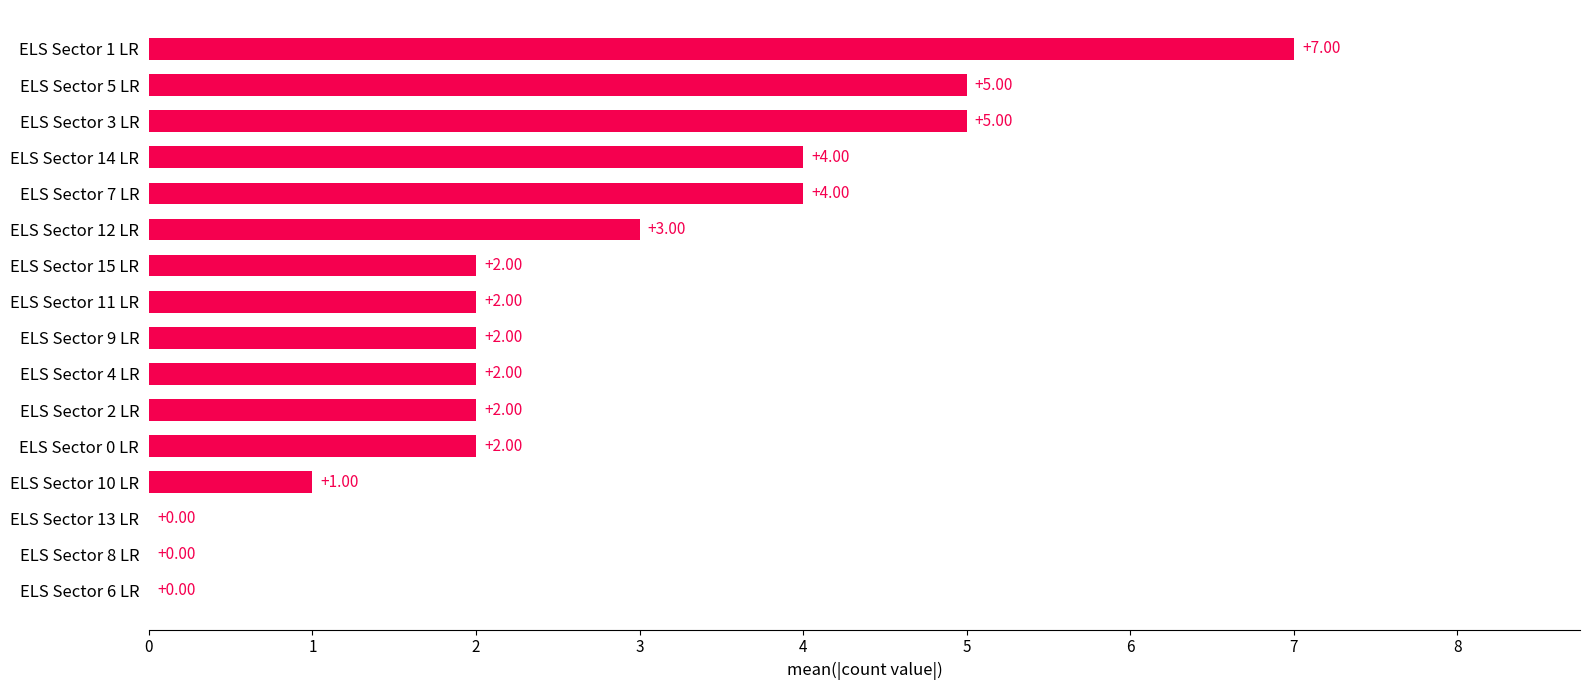

Count the values in the range 2 to 4.

9